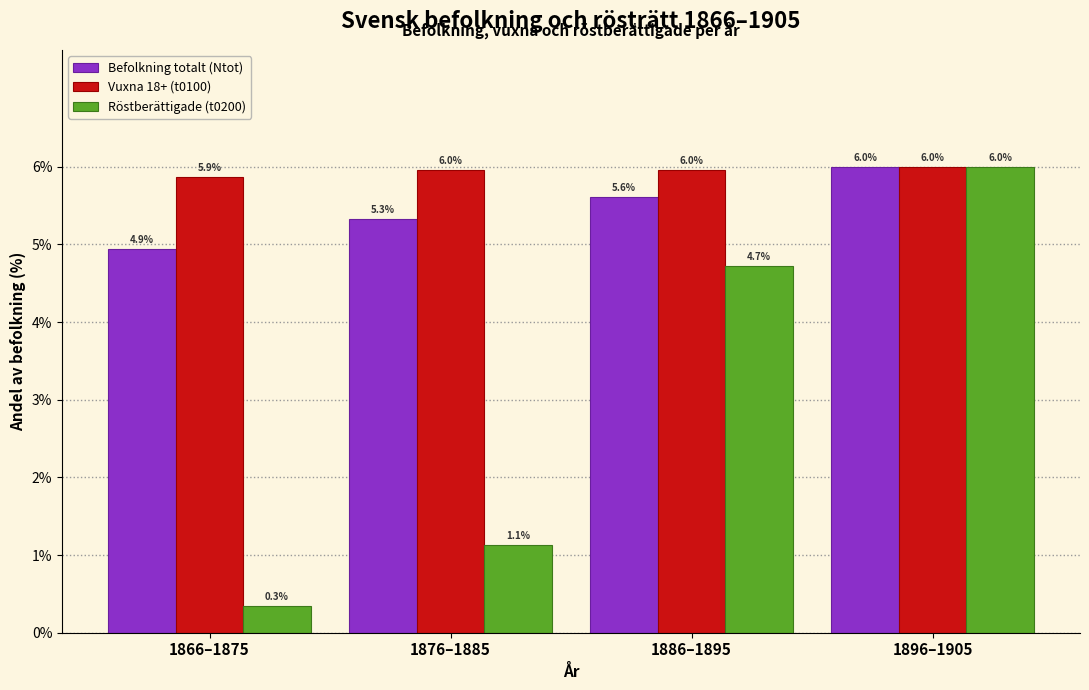

Reading left to right, list all the values displayed in this chart.

Befolkning totalt (Ntot): 4.9	5.3	5.6	6.0
Vuxna 18+ (t0100): 5.9	6.0	6.0	6.0
Röstberättigade (t0200): 0.3	1.1	4.7	6.0